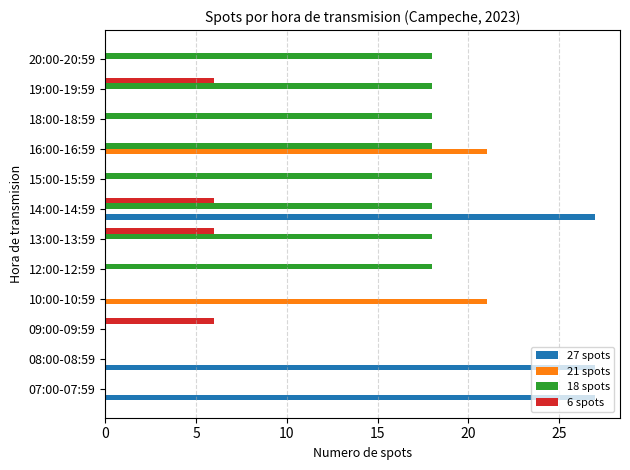

Is the value of 27 spots at 16:00-16:59 greater than the value of 18 spots at 14:00-14:59?

No